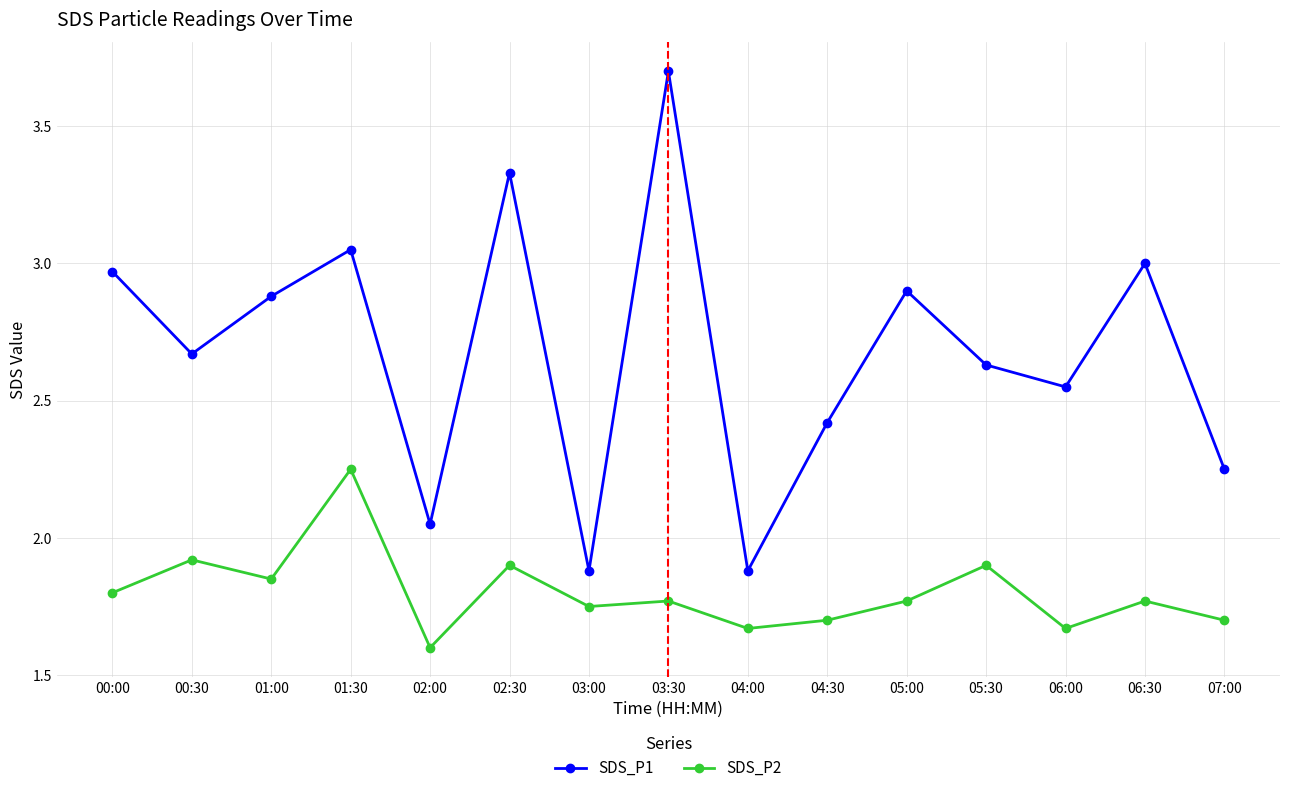

In SDS_P2, how many points are lower than both neighbors (excluding endpoints)?

5